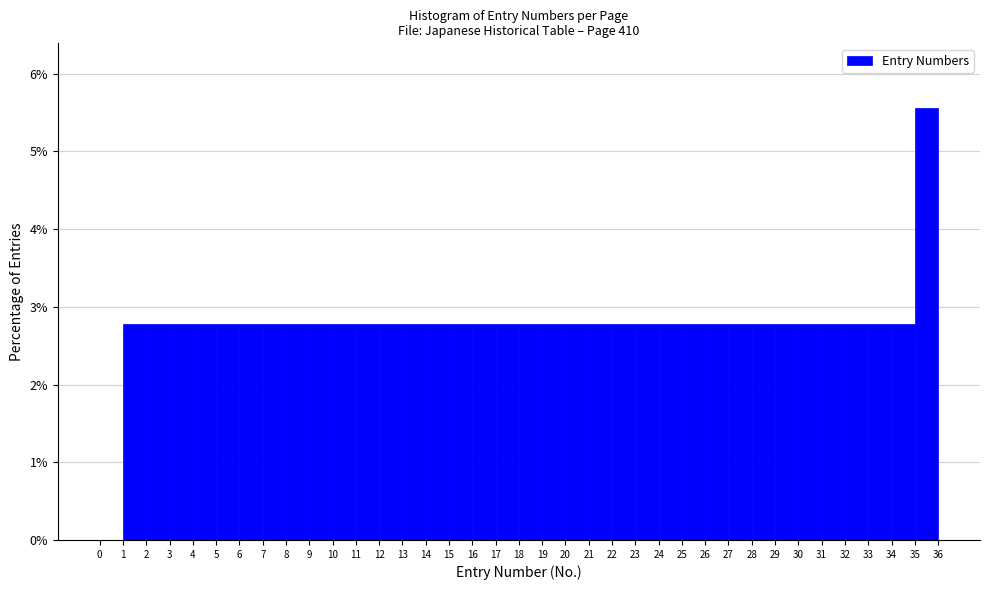

Reading left to right, transcribe this chart: for each bar, give the range it covers on the x-axis and its height. The values are not printed on the chart, so give them approximately, as read against the axis.

0 to 1: 0
1 to 2: 2.8
2 to 3: 2.8
3 to 4: 2.8
4 to 5: 2.8
5 to 6: 2.8
6 to 7: 2.8
7 to 8: 2.8
8 to 9: 2.8
9 to 10: 2.8
10 to 11: 2.8
11 to 12: 2.8
12 to 13: 2.8
13 to 14: 2.8
14 to 15: 2.8
15 to 16: 2.8
16 to 17: 2.8
17 to 18: 2.8
18 to 19: 2.8
19 to 20: 2.8
20 to 21: 2.8
21 to 22: 2.8
22 to 23: 2.8
23 to 24: 2.8
24 to 25: 2.8
25 to 26: 2.8
26 to 27: 2.8
27 to 28: 2.8
28 to 29: 2.8
29 to 30: 2.8
30 to 31: 2.8
31 to 32: 2.8
32 to 33: 2.8
33 to 34: 2.8
34 to 35: 2.8
35 to 36: 5.6